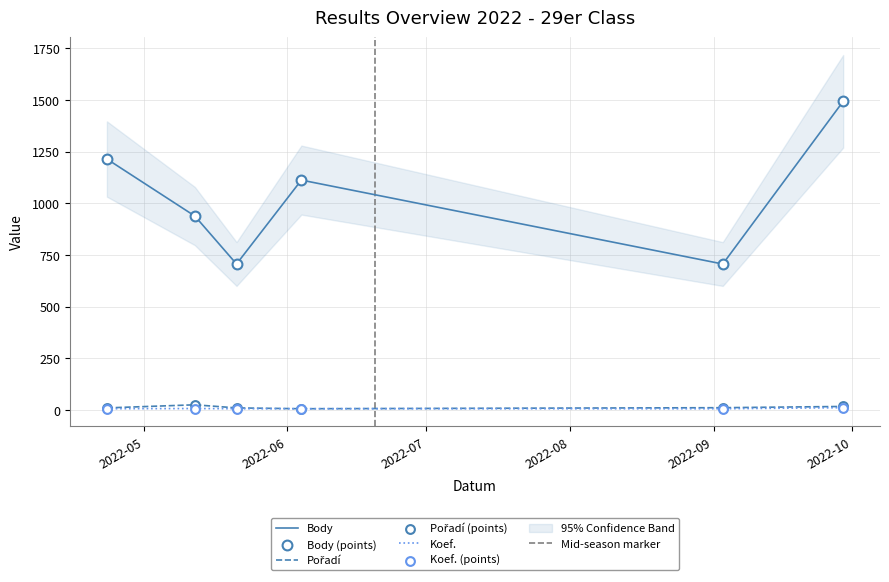

Which series contains the lowest Y value?

Pořadí